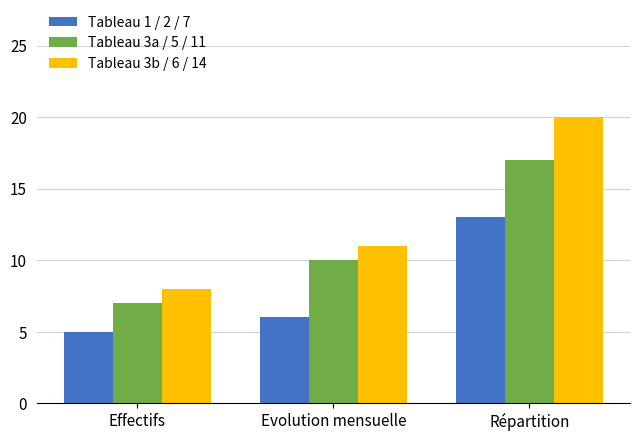

Are the bars horizontal?

No